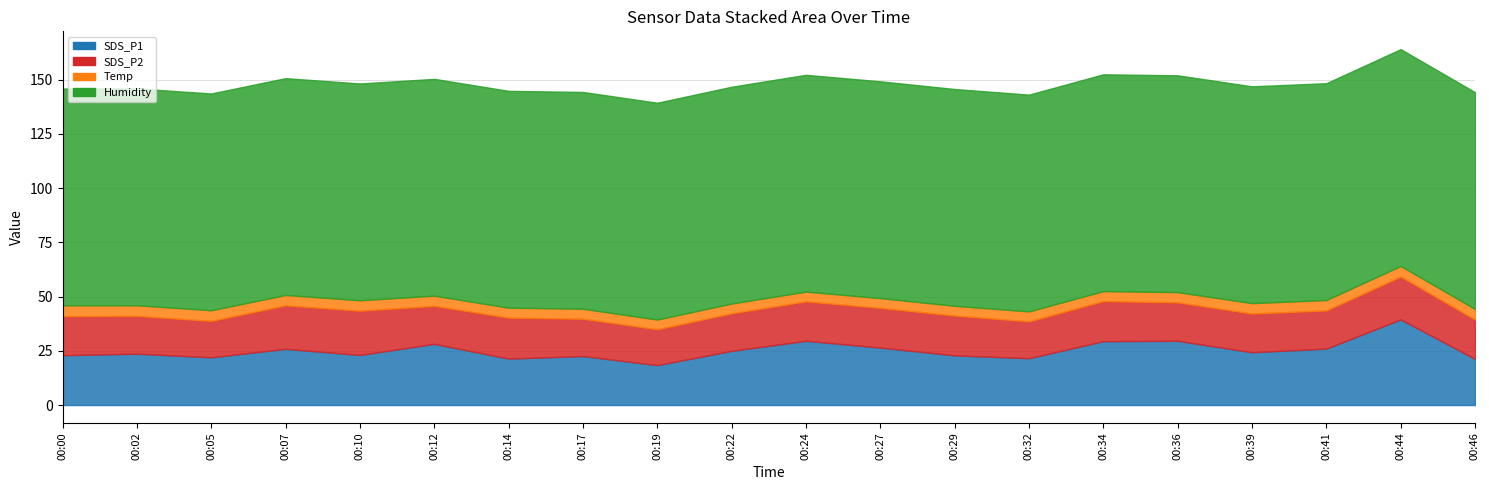

True or false: Temp has more than 2 interior local peaks.

False